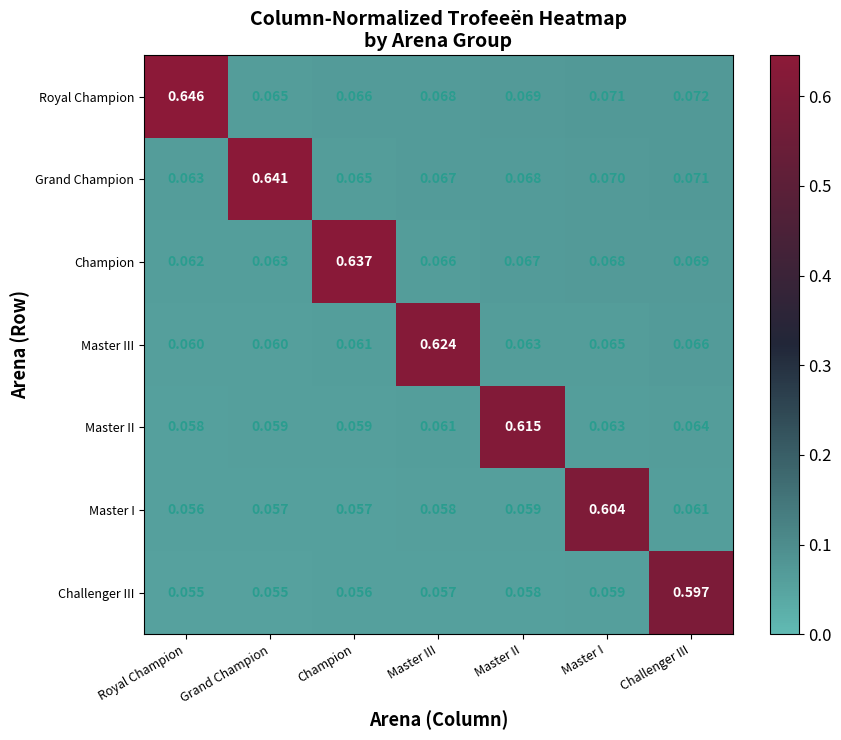

Which series has the largest total across all categories?

Royal Champion